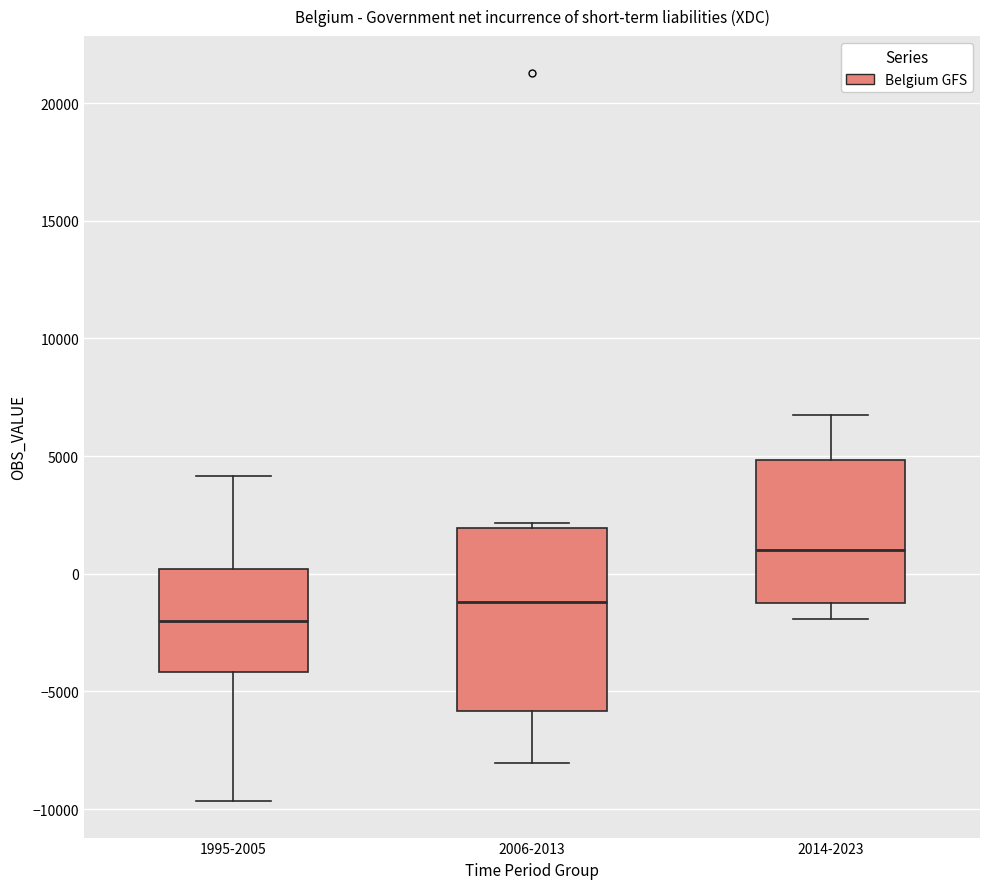

Reading left to right, transcribe this box plot: for each box, give where its median line is, the range the box spans, and where its two whiskers end, as read against the y-axis. The values are not printed on the chart, so give them approximately, as read against the axis.

1995-2005: median -2000, box -4000 to 0, whiskers -9500 to 4000
2006-2013: median -1000, box -6000 to 2000, whiskers -8000 to 2000 (just above the box's upper edge)
2014-2023: median 1000, box -1000 to 5000, whiskers -2000 to 7000